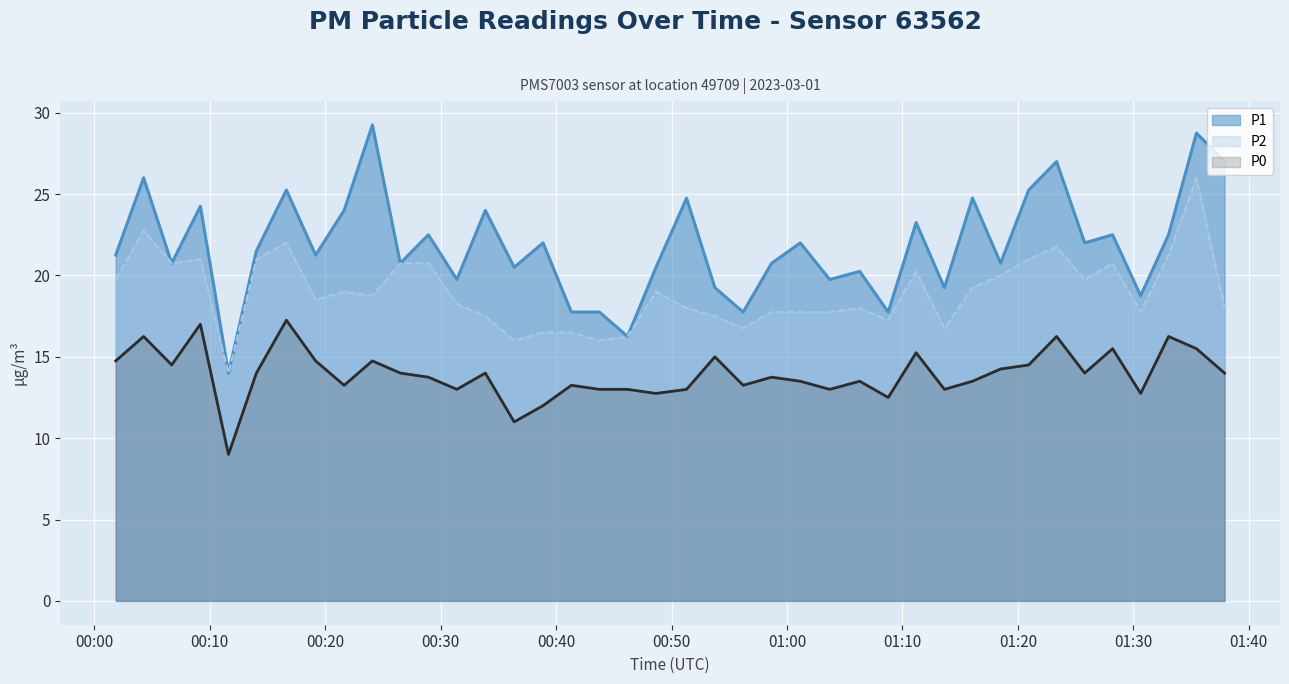

The P2 series shows 20.8 at 2023-03-01T00:28:56. True or false?

True